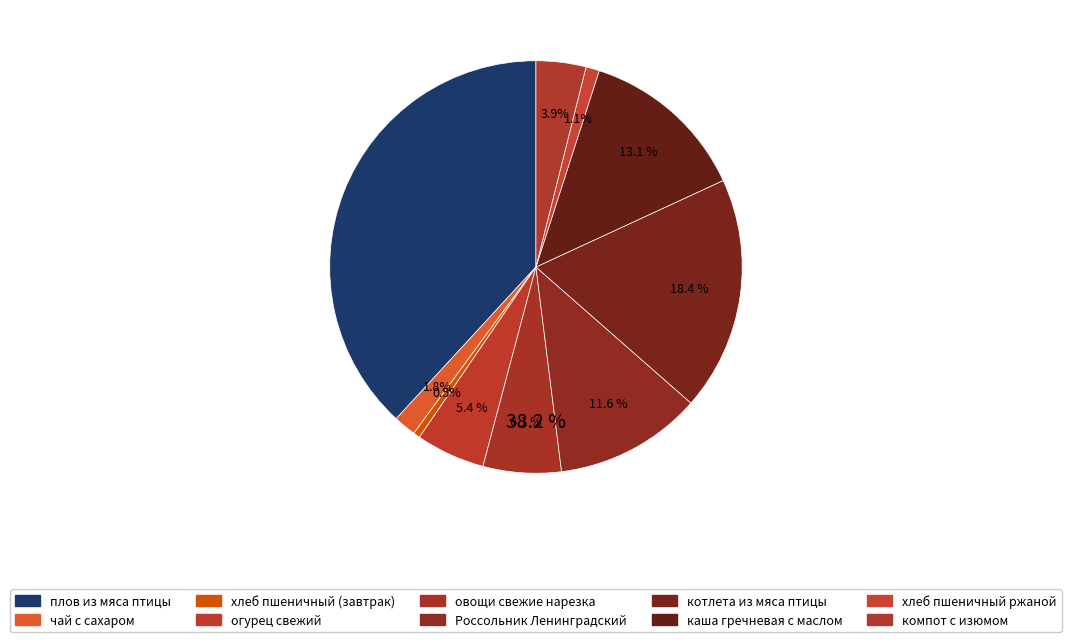

Rank the categories by value from highest to lowest.

плов из мяса птицы, котлета из мяса птицы, каша гречневая с маслом, Россольник Ленинградский, овощи свежие нарезка, огурец свежий, компот с изюмом, чай с сахаром, хлеб пшеничный ржаной, хлеб пшеничный (завтрак)